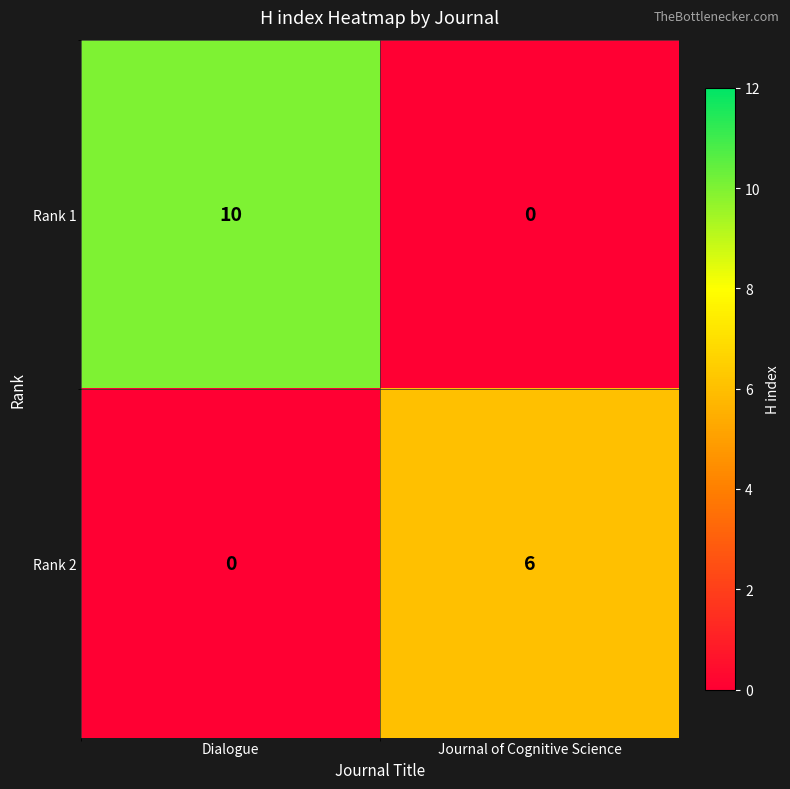

At which category is the sum across all series the highest?

Dialogue